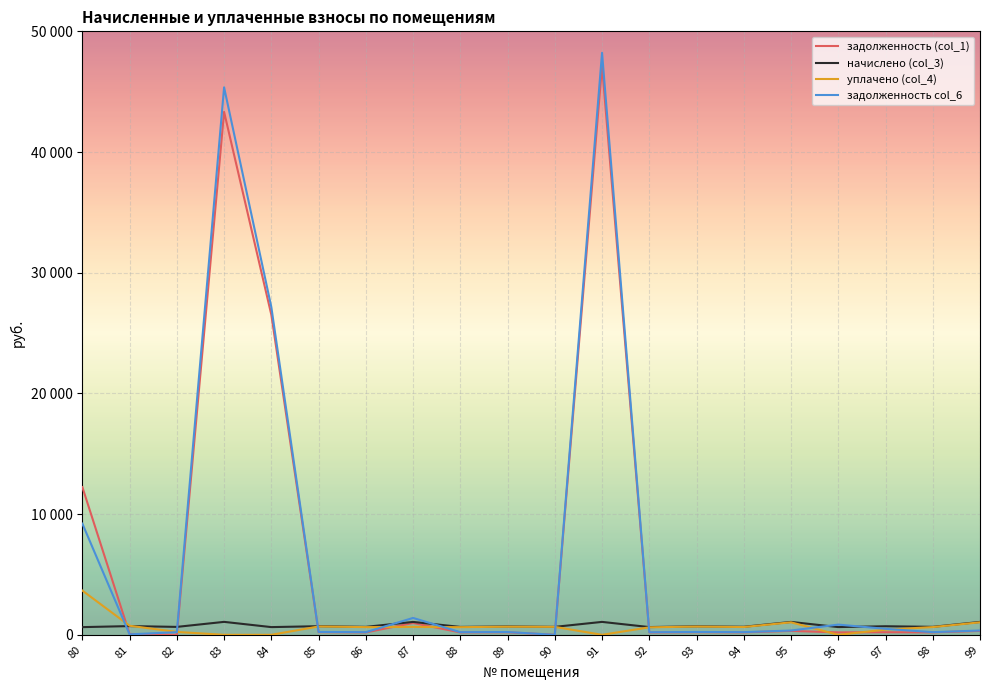

True or false: задолженность col_6 and задолженность (col_1) intersect in this chart.

True